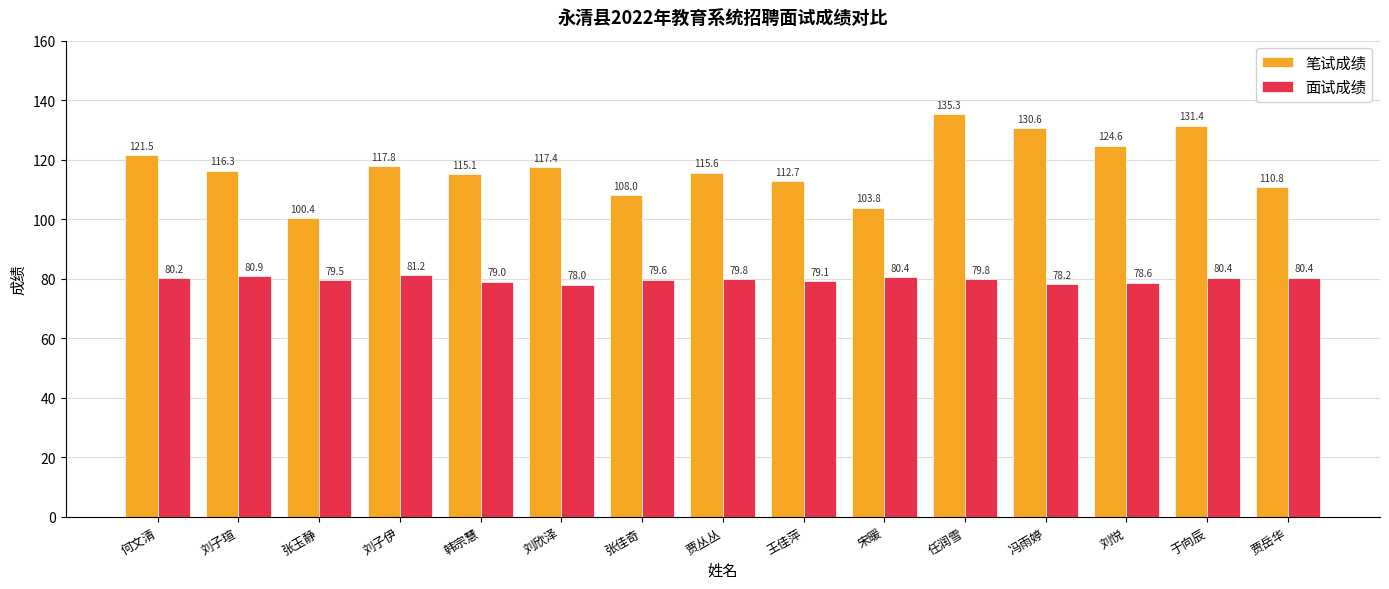

How many values in the 笔试成绩 series exceed 116?

8